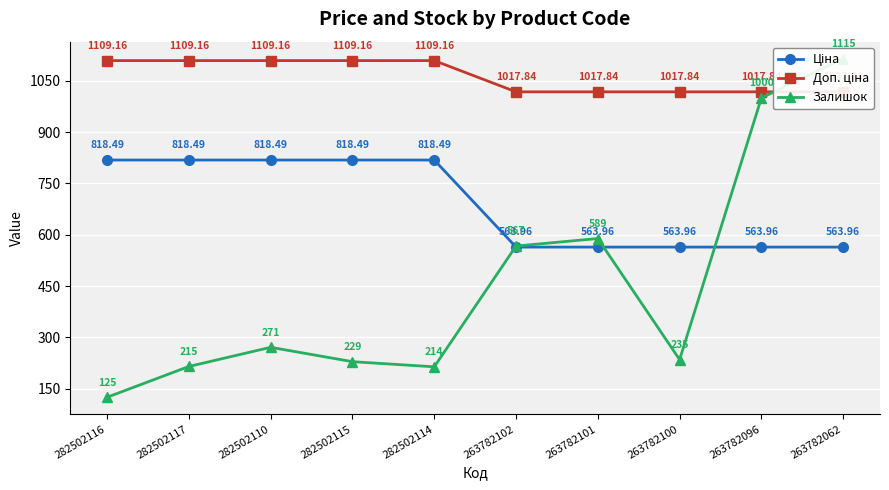

Which series changed the most between 282502115 and 263782096?

Залишок